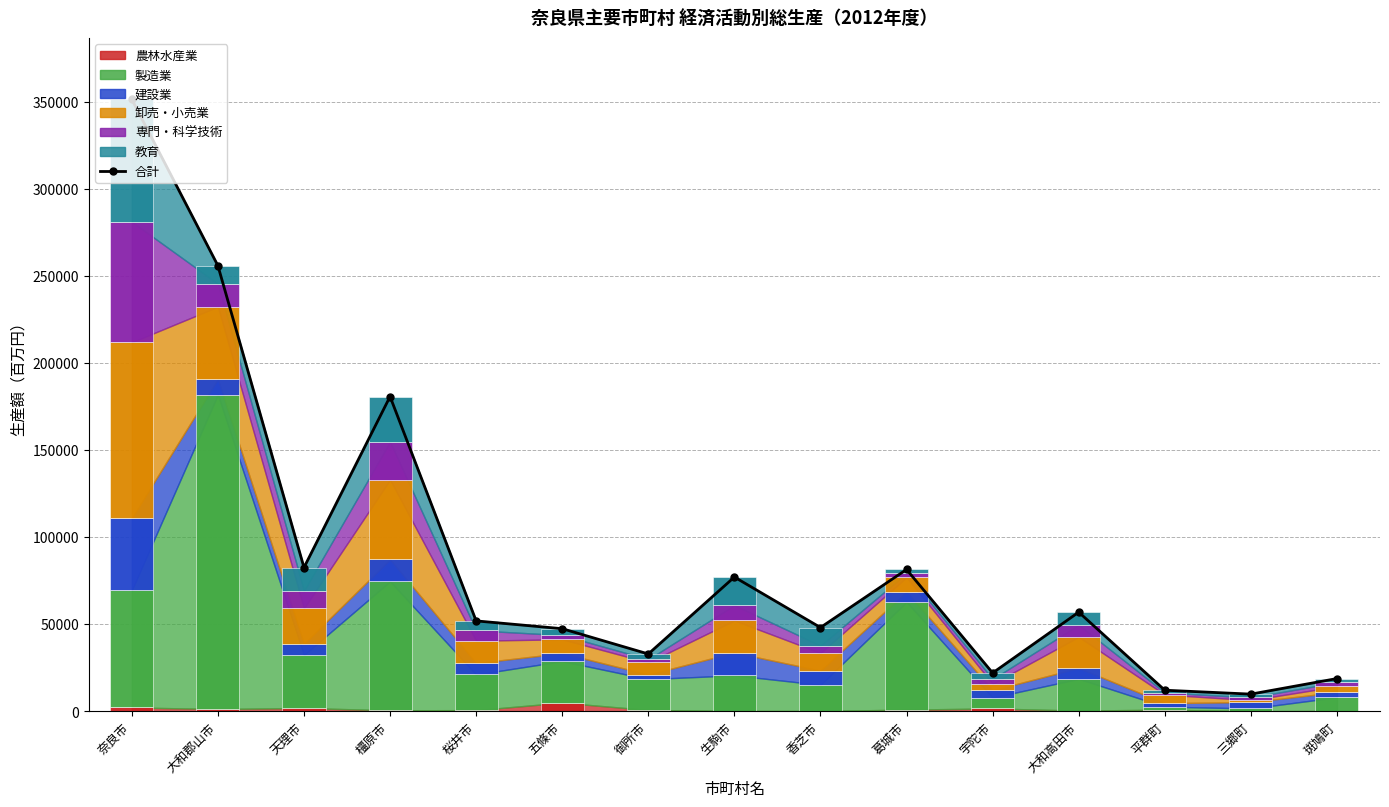

Rank the categories by value from highest to lowest.

奈良市, 大和郡山市, 橿原市, 天理市, 葛城市, 生駒市, 大和高田市, 桜井市, 香芝市, 五條市, 御所市, 宇陀市, 斑鳩町, 平群町, 三郷町